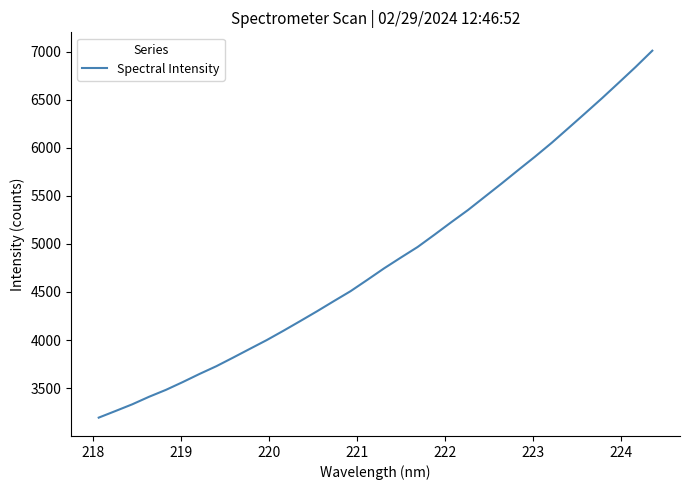

Is this an area chart (filled region under the line)?

No